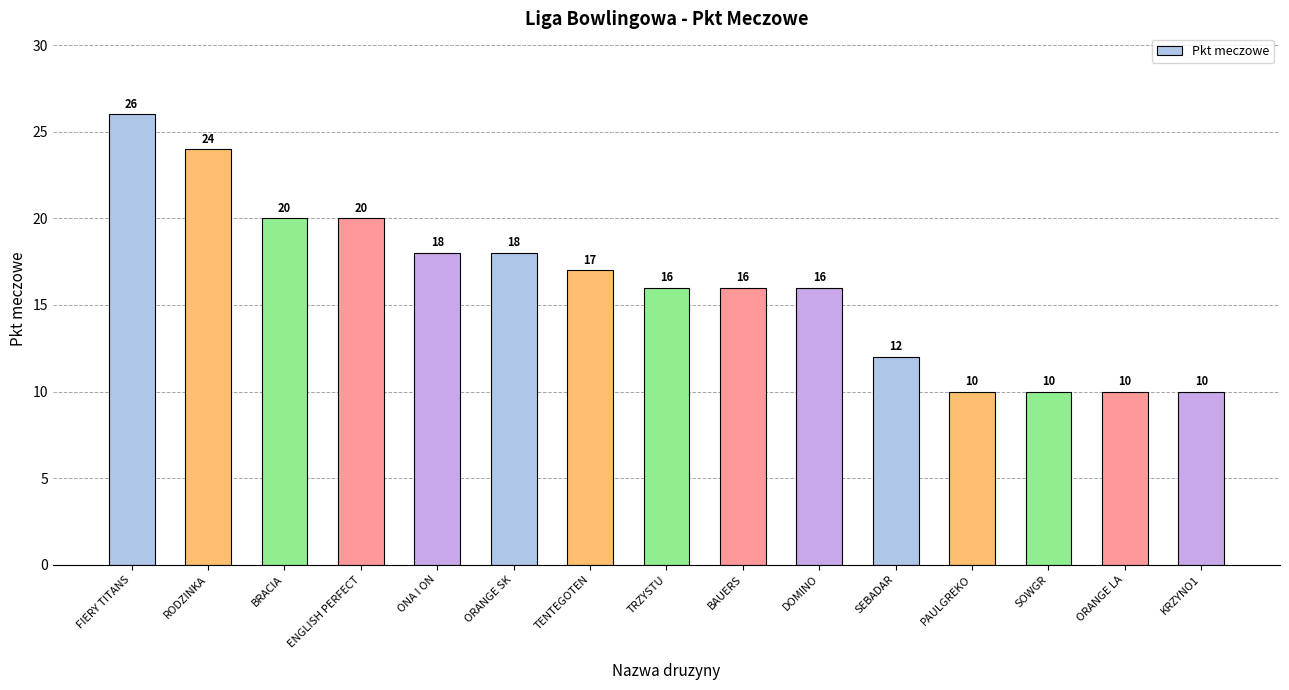

Reading right to left, list all the values displayed in this chart.

KRZYNO1=10	ORANGE LA=10	SOWGR=10	PAULGREKO=10	SEBADAR=12	DOMINO=16	BAUERS=16	TRZYSTU=16	TENTEGOTEN=17	ORANGE SK=18	ONA I ON=18	ENGLISH PERFECT=20	BRACIA=20	RODZINKA=24	FIERY TITANS=26